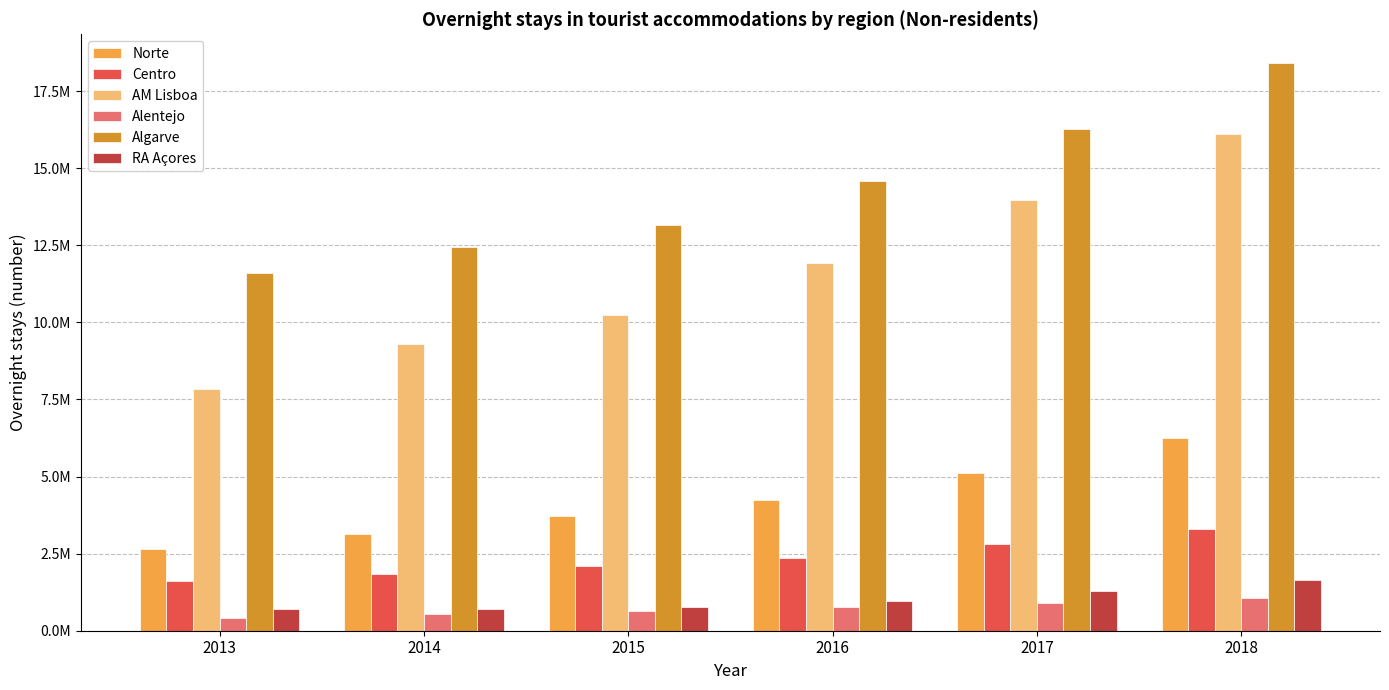

Reading left to right, transcribe all the data shown in this chart.

Norte: 2013=2638779	2014=3146200	2015=3726135	2016=4254640	2017=5128782	2018=6248980
Centro: 2013=1599510	2014=1833502	2015=2091501	2016=2357562	2017=2797455	2018=3299498
AM Lisboa: 2013=7832983	2014=9287099	2015=10228700	2016=11927497	2017=13970580	2018=16094616
Alentejo: 2013=420886	2014=537785	2015=627596	2016=755505	2017=900858	2018=1064154
Algarve: 2013=11599853	2014=12456781	2015=13167617	2016=14592774	2017=16268878	2018=18421139
RA Açores: 2013=716862	2014=711486	2015=783559	2016=967898	2017=1282965	2018=1658308